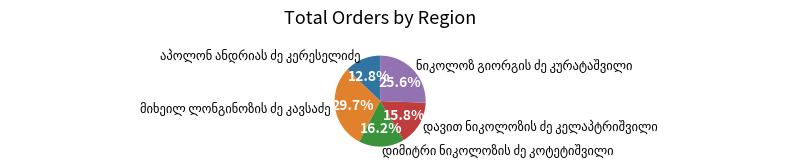

To the nearest percent, what is the average slice percentage?

20%